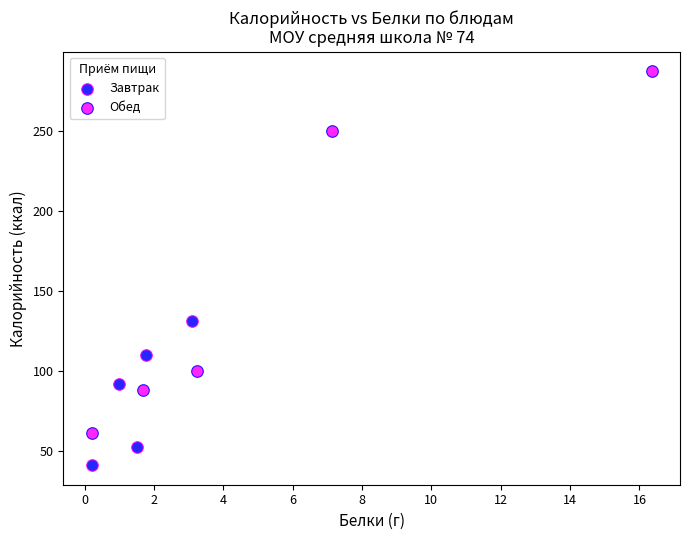

Which series contains the highest Y value?

Обед